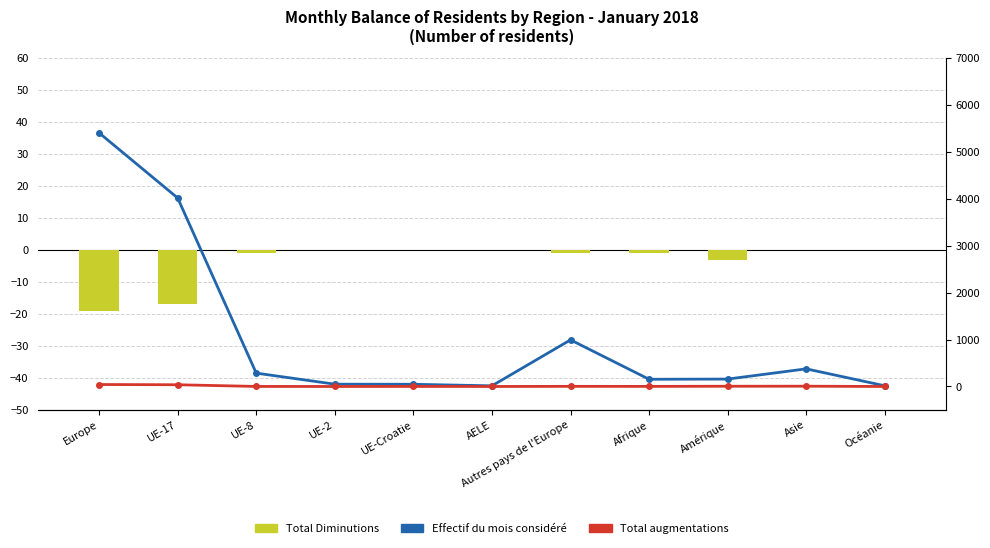

What is the spread (max minus min) of values at Amérique?

161